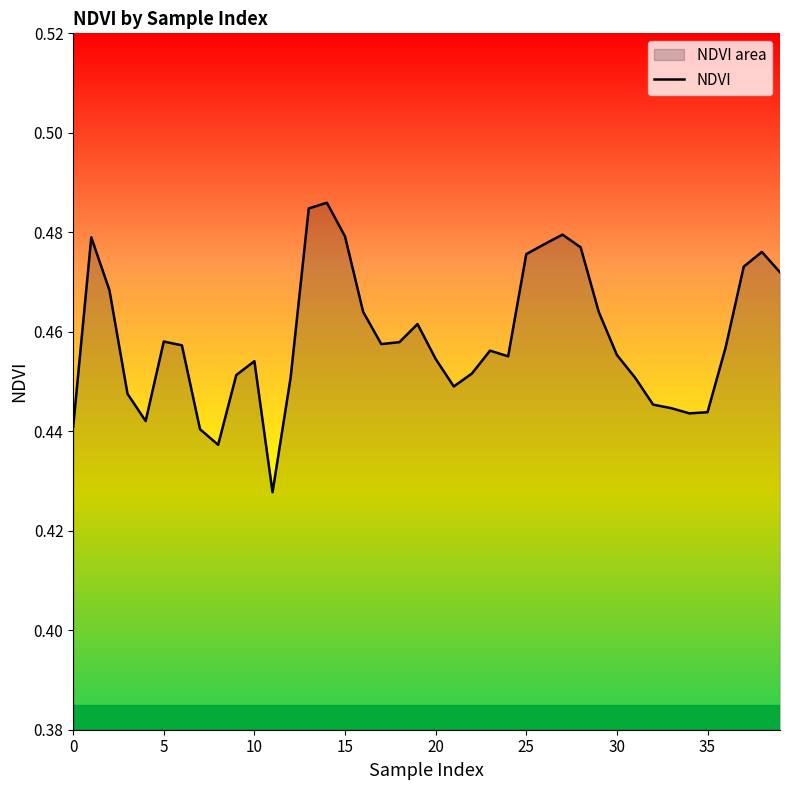

The chart shows a value of 0.8 at 9. True or false?

False